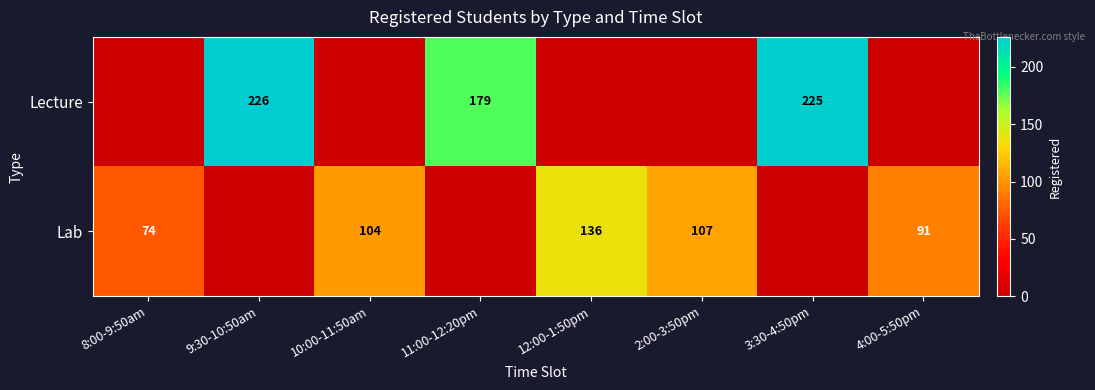

Is it true that Lecture equals 99 at 3:30-4:50pm?

False